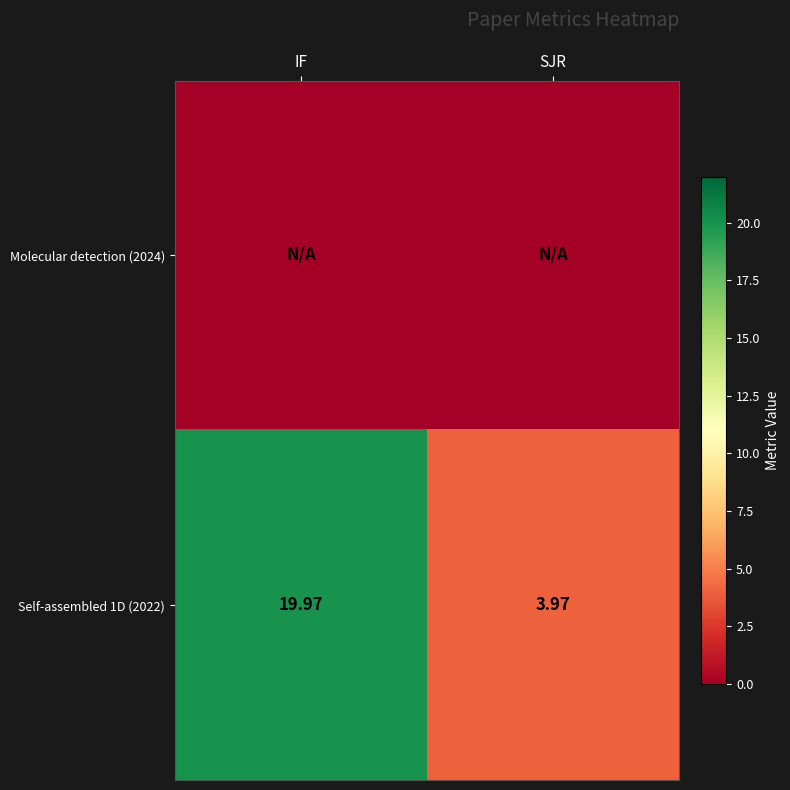

Where does the Self-assembled 1D (2022) series first go above 19?

IF